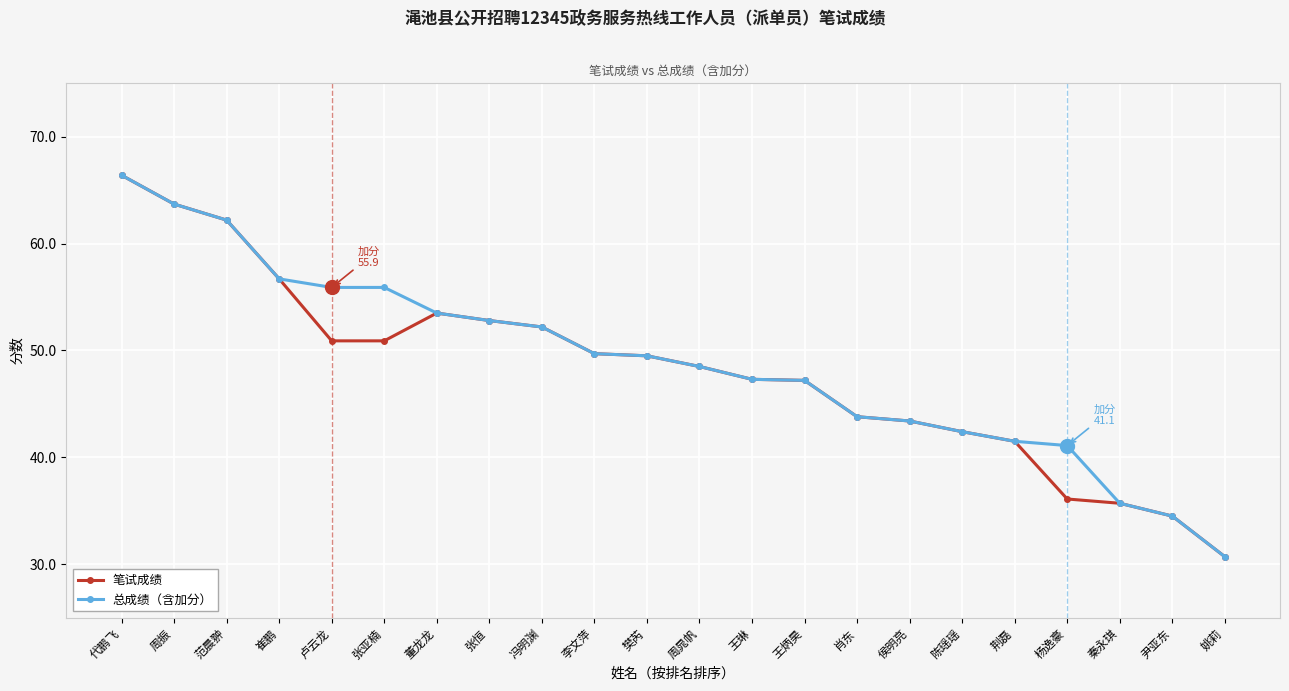

Which category has the highest value in the 笔试成绩 series?

代鹏飞